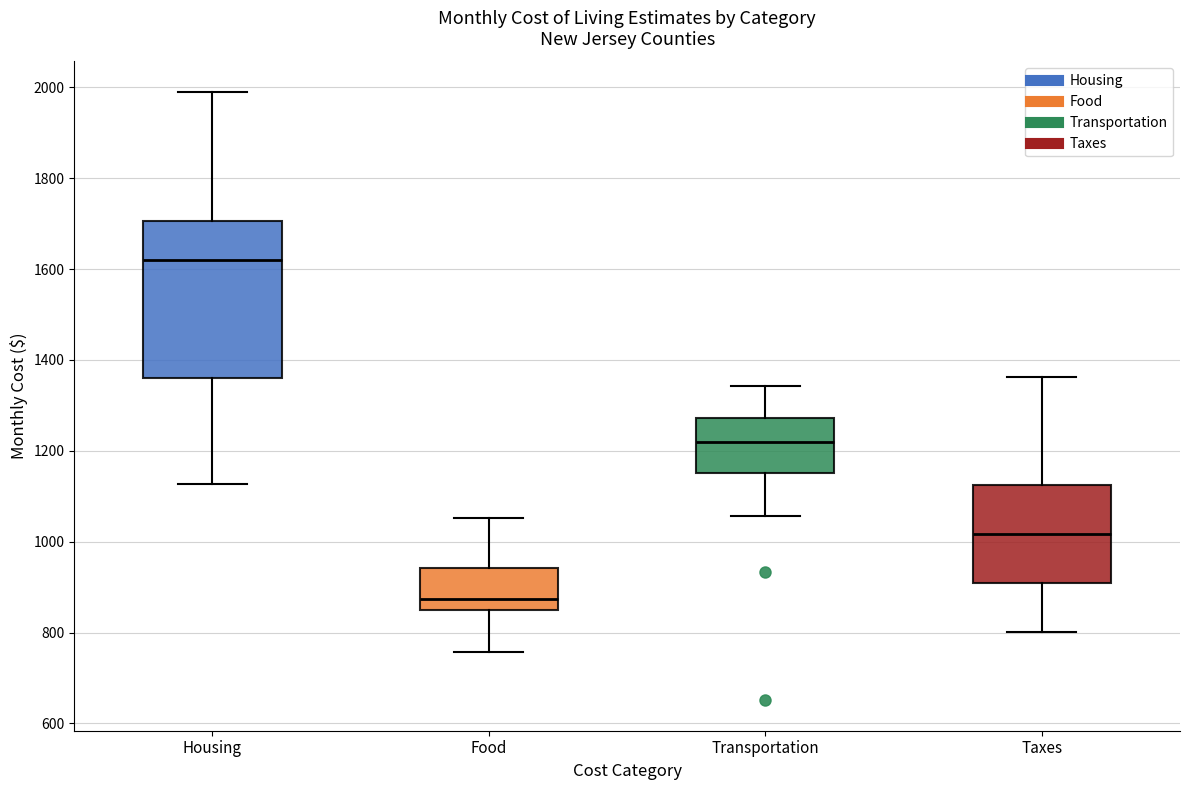

Which box is the tallest, from its lower edge to its upper edge?

Housing